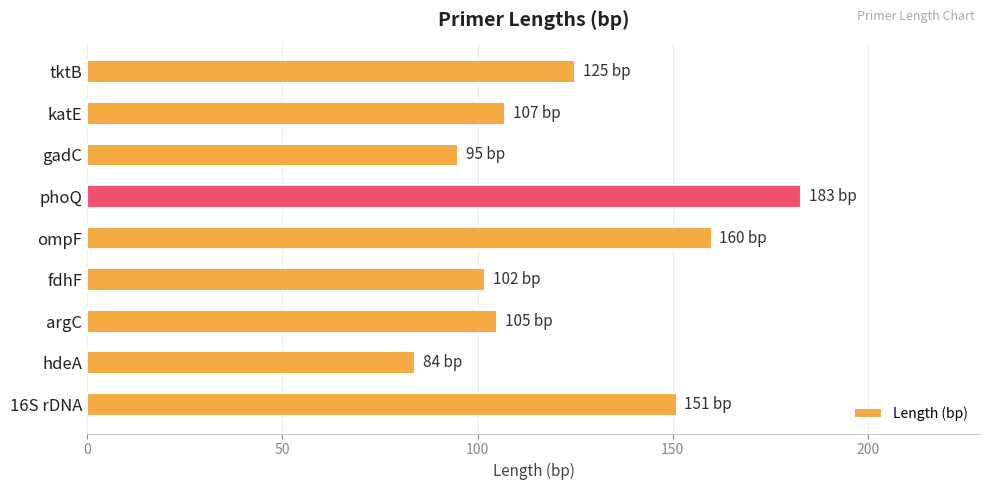

The value at fdhF is 102. True or false?

True